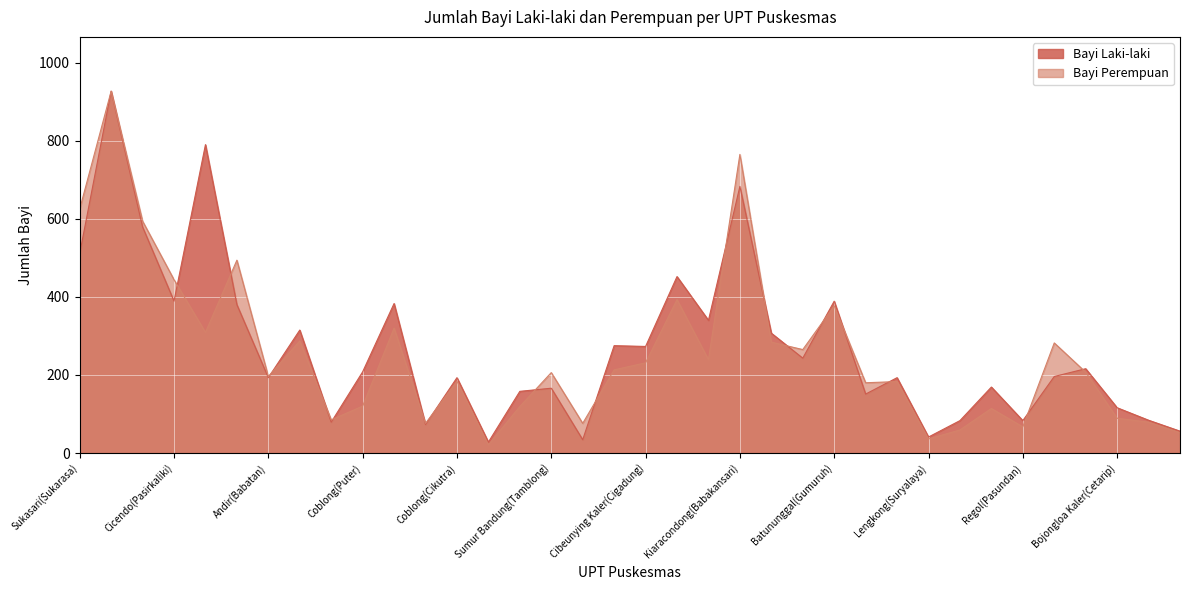

What is the value of the Bayi Perempuan point at the 17th from the left?

76